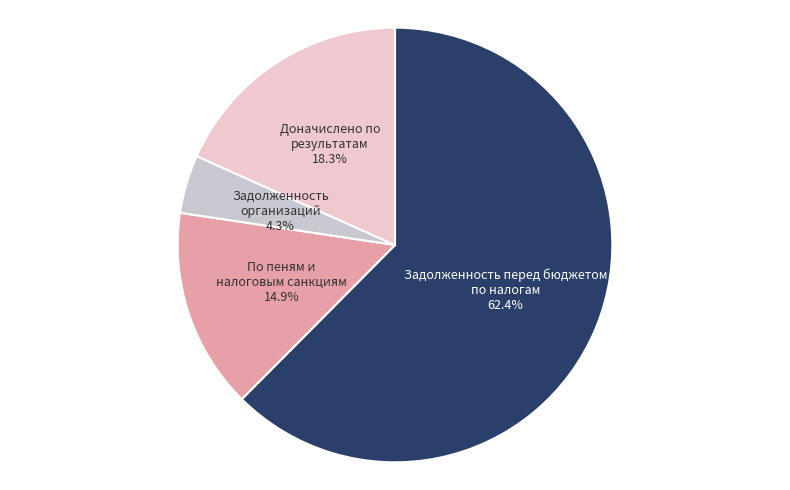

What is the total percentage of Задолженность перед бюджетом по налогам and Задолженность организаций?

66.8%